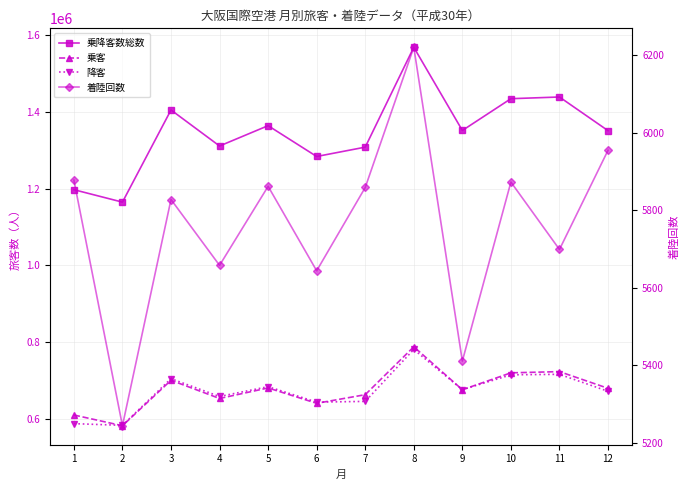

What is the sum of all 着陸回数 values?

69132